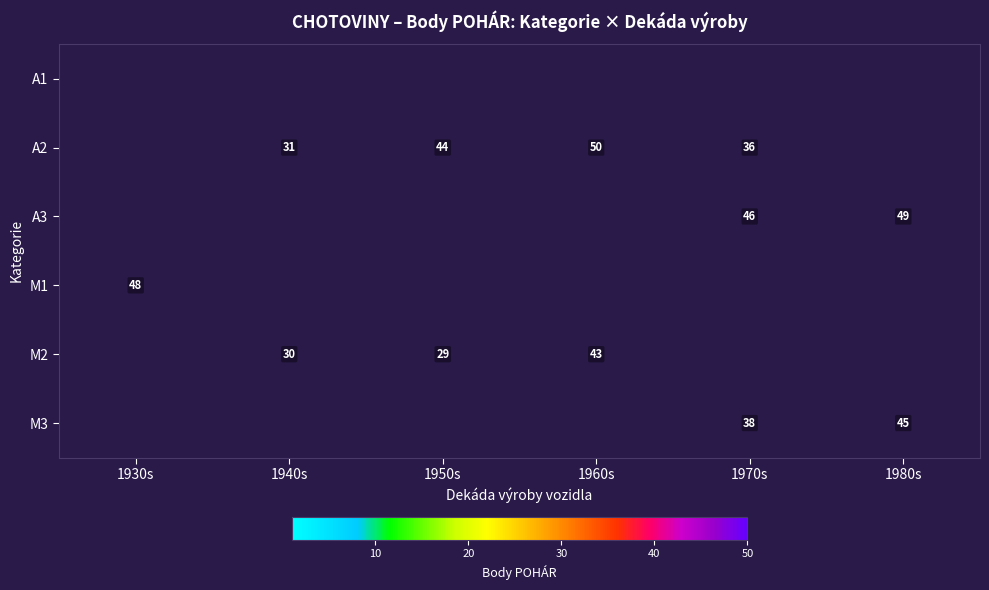

Is it true that A3 equals 64.0 at 1980s?

False